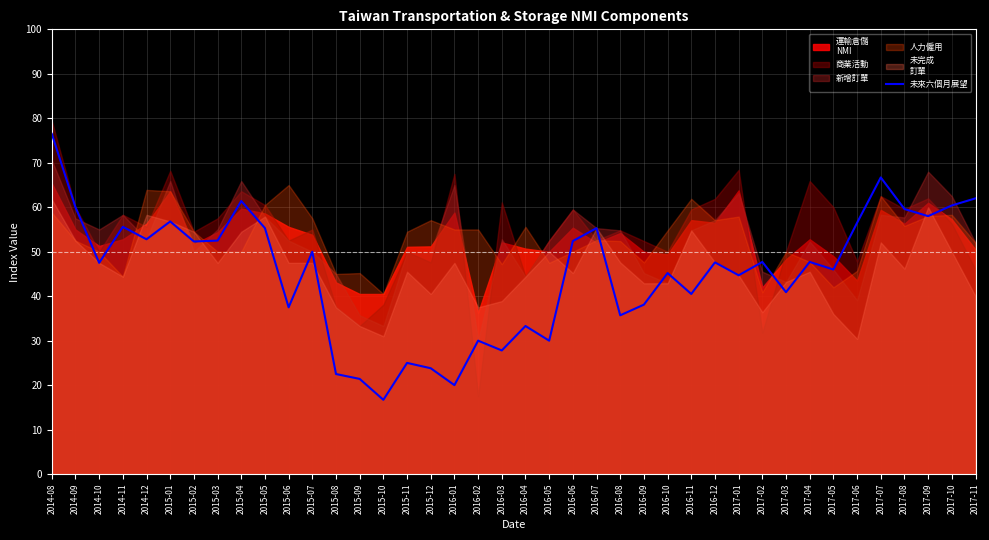

Reading left to right, list all the values displayed in this chart.

76.5	60.0	47.5	55.6	52.8	56.8	52.3	52.5	61.4	55.3	37.5	50.0	22.5	21.4	16.7	25.0	23.8	20.0	30.0	27.8	33.3	30.0	52.4	55.3	35.7	38.1	45.2	40.5	47.6	44.7	47.7	40.9	47.7	46.0	56.5	66.7	59.6	58.0	60.4	62.0